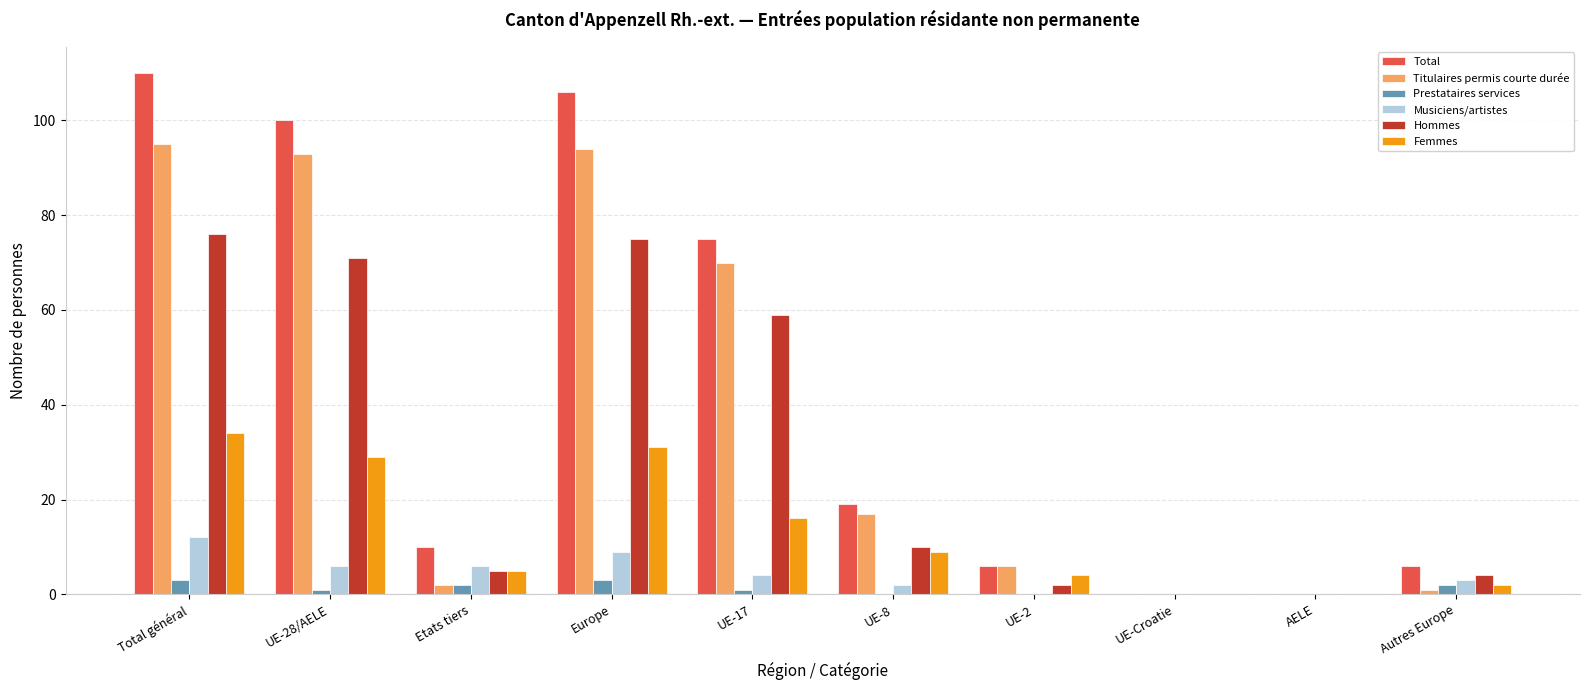

Reading left to right, list all the values displayed in this chart.

Total: Total général=110	UE-28/AELE=100	Etats tiers=10	Europe=106	UE-17=75	UE-8=19	UE-2=6	UE-Croatie=0	AELE=0	Autres Europe=6
Titulaires permis courte durée: Total général=95	UE-28/AELE=93	Etats tiers=2	Europe=94	UE-17=70	UE-8=17	UE-2=6	UE-Croatie=0	AELE=0	Autres Europe=1
Prestataires services: Total général=3	UE-28/AELE=1	Etats tiers=2	Europe=3	UE-17=1	UE-8=0	UE-2=0	UE-Croatie=0	AELE=0	Autres Europe=2
Musiciens/artistes: Total général=12	UE-28/AELE=6	Etats tiers=6	Europe=9	UE-17=4	UE-8=2	UE-2=0	UE-Croatie=0	AELE=0	Autres Europe=3
Hommes: Total général=76	UE-28/AELE=71	Etats tiers=5	Europe=75	UE-17=59	UE-8=10	UE-2=2	UE-Croatie=0	AELE=0	Autres Europe=4
Femmes: Total général=34	UE-28/AELE=29	Etats tiers=5	Europe=31	UE-17=16	UE-8=9	UE-2=4	UE-Croatie=0	AELE=0	Autres Europe=2